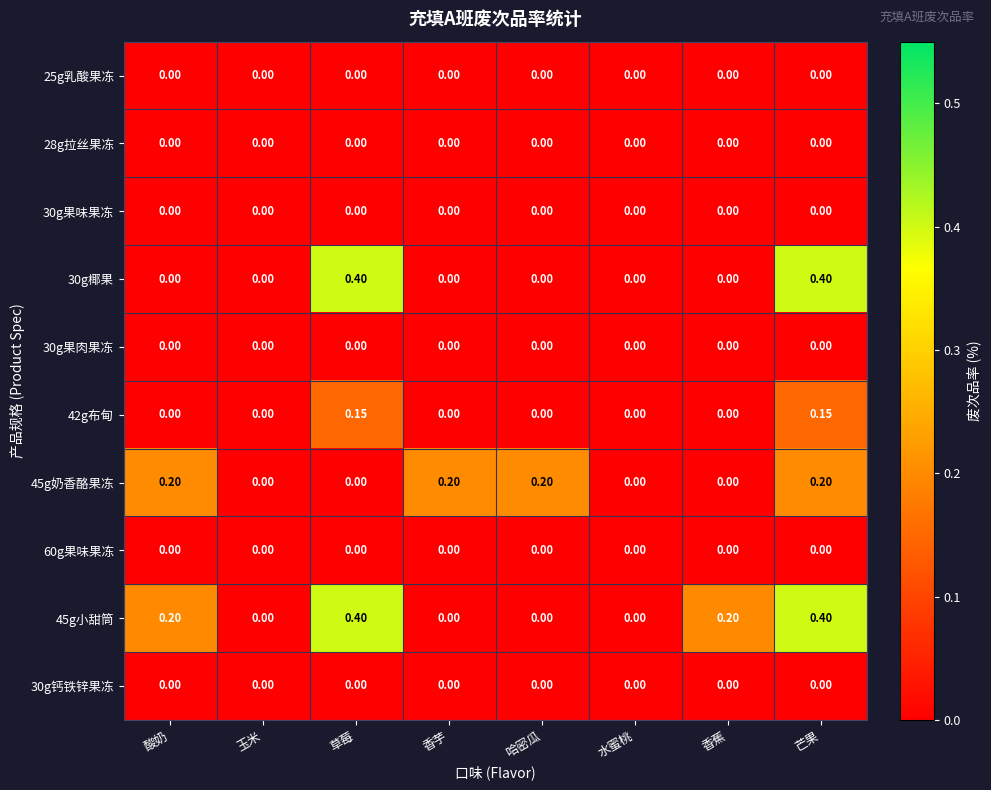

Which series changed the most between 水蜜桃 and 香蕉?

45g小甜筒